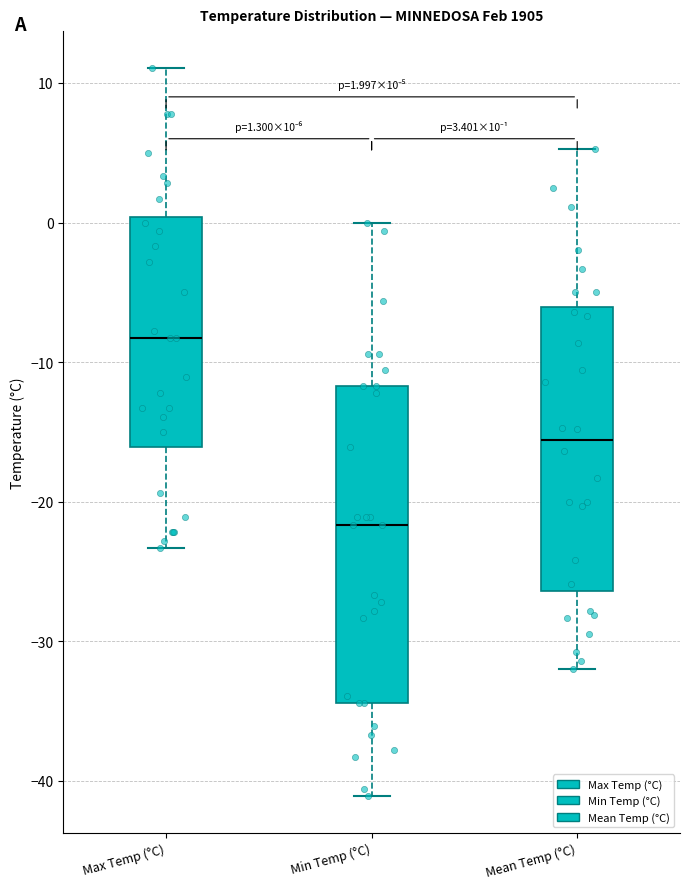

Comparing the boxes themselves (not the whiskers), which one is the tallest?

Min Temp (°C)